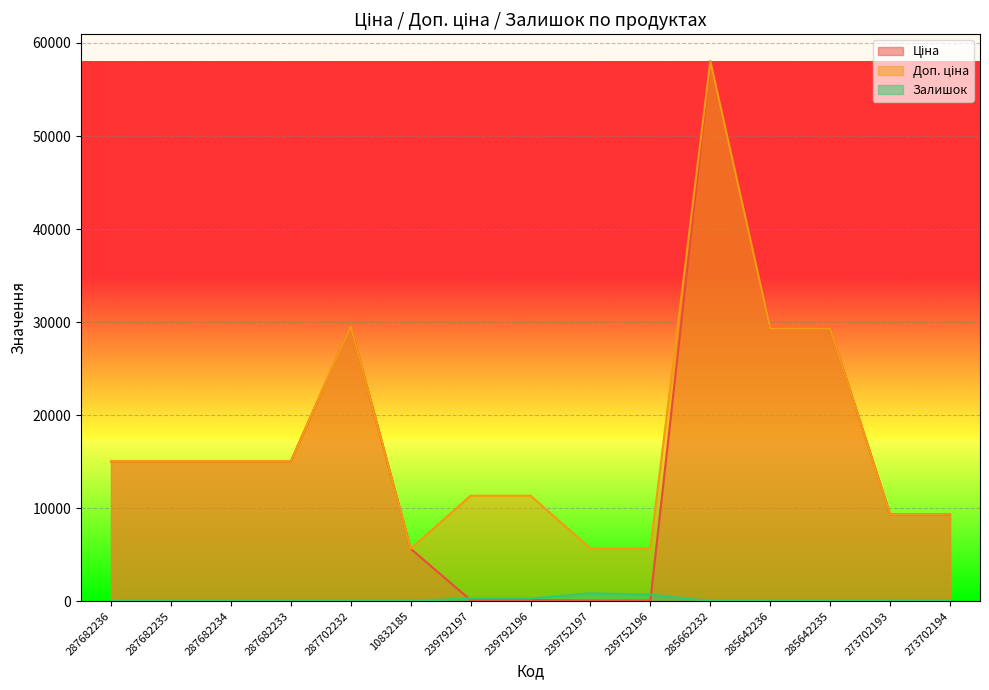

Reading right to left, what are all the values shown in this chart?

Ціна: 9321.4	9321.4	29294.9	29294.9	58037.0	56.7	56.7	113.3	113.3	5636.0	29548.9	15019.2	15019.2	15019.2	15019.2
Доп. ціна: 9321.4	9321.4	29294.9	29294.9	58037.0	5667.0	5667.0	11334.0	11334.0	5636.0	29548.9	15019.2	15019.2	15019.2	15019.2
Залишок: 18.0	19.0	11.0	11.0	12.0	698.0	845.0	290.0	289.0	1.0	0.0	0.0	0.0	0.0	0.0